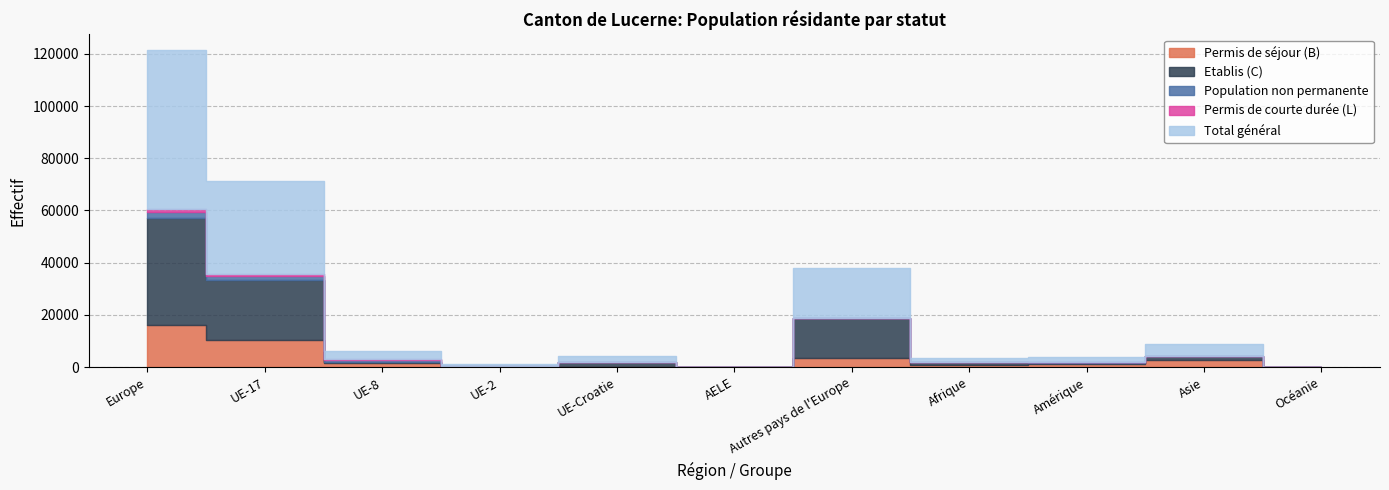

True or false: Total général and Etablis (C) cross at least once.

False